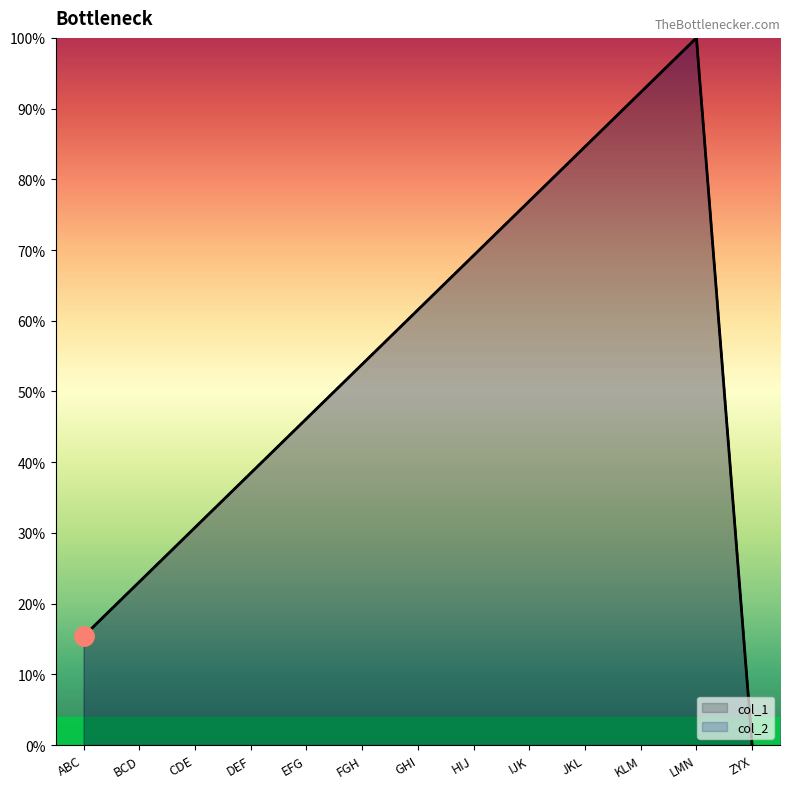

True or false: col_1 has more than 0 interior local peaks.

True